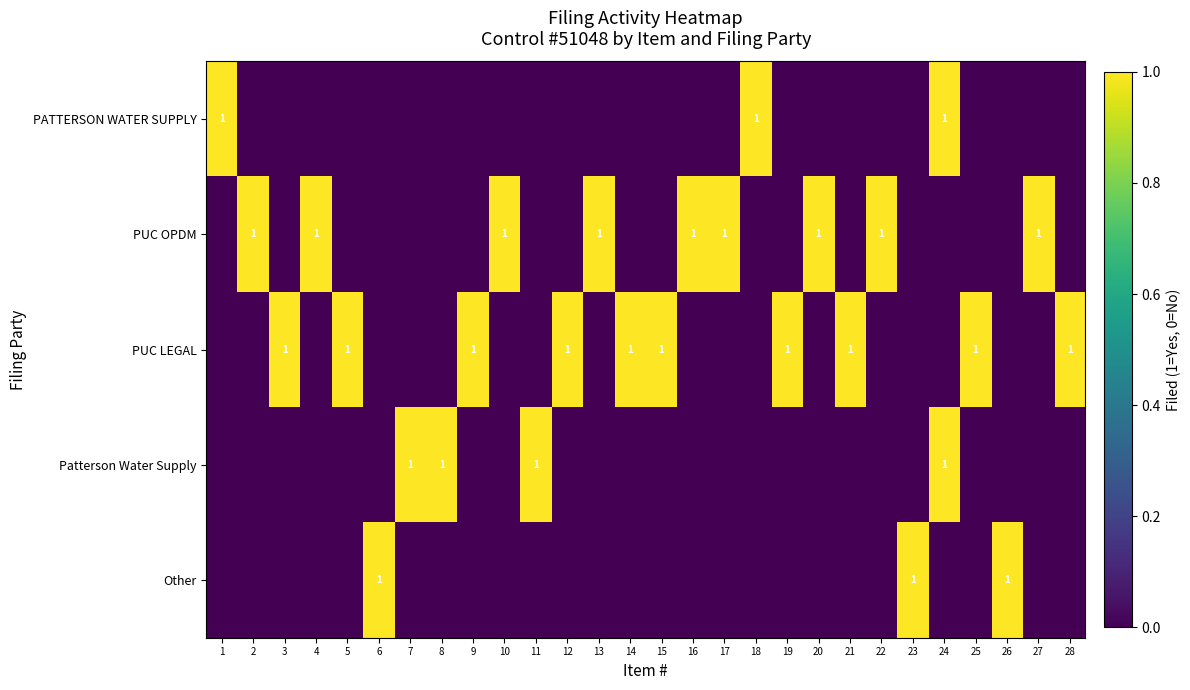

The value of PUC LEGAL at 28 is 1. True or false?

True